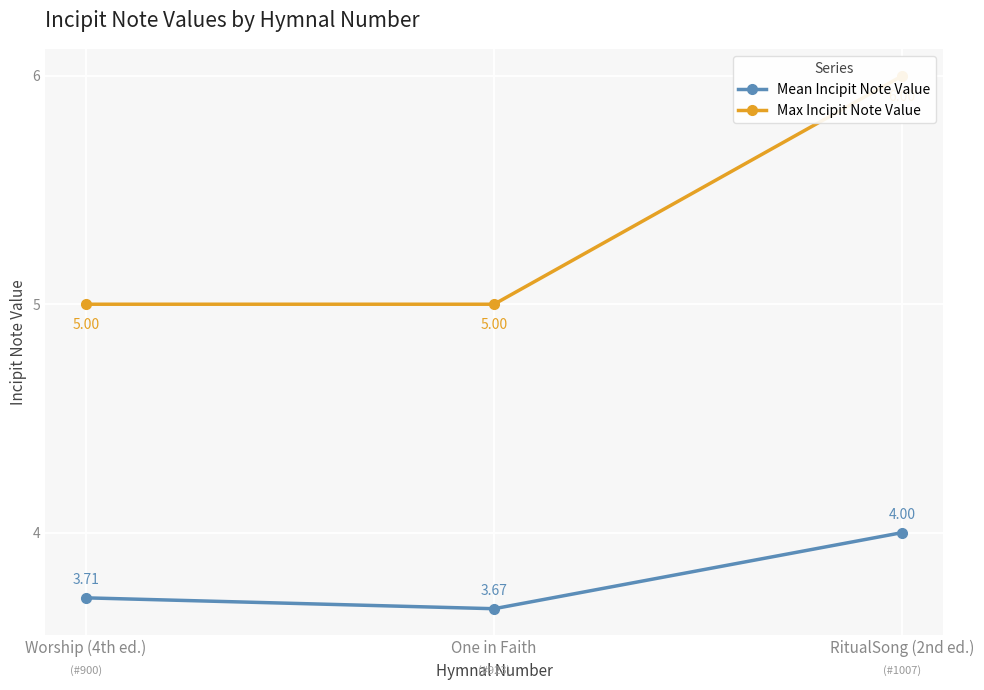

What is the difference between the highest and lowest values at RitualSong (2nd ed.)?

2.0